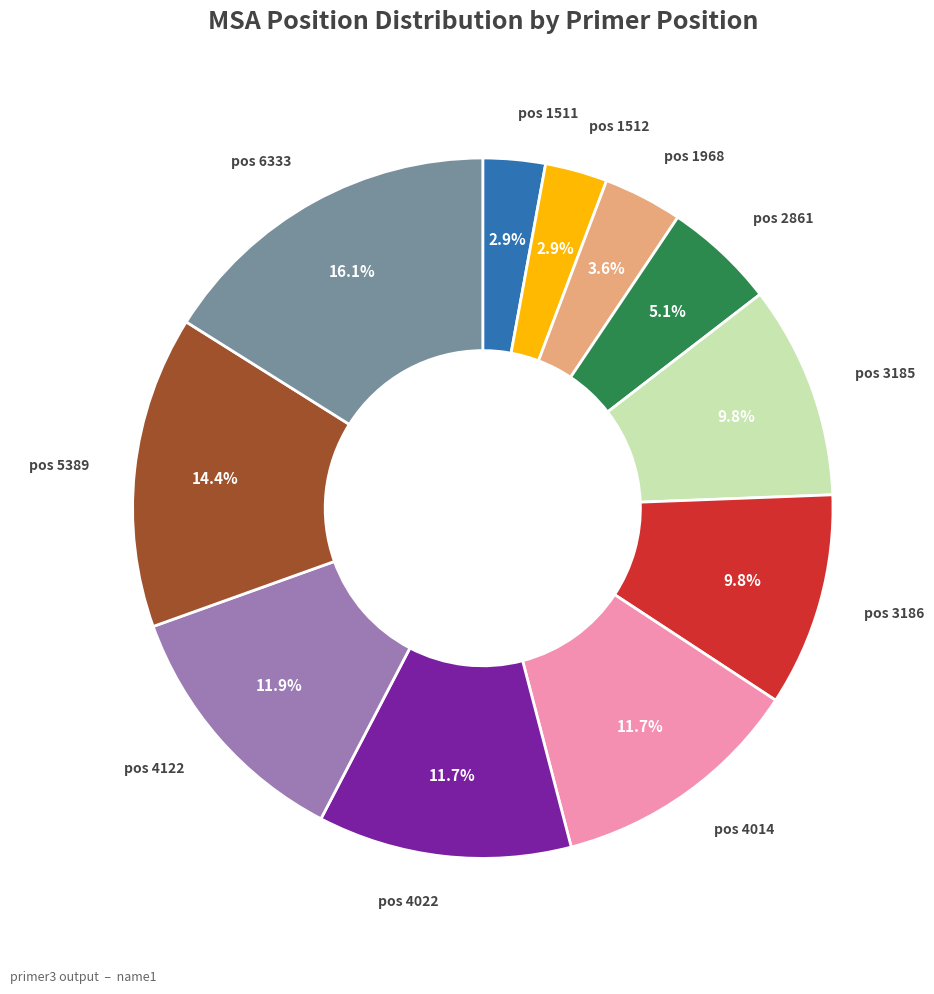

Does any single category account for the majority?

No